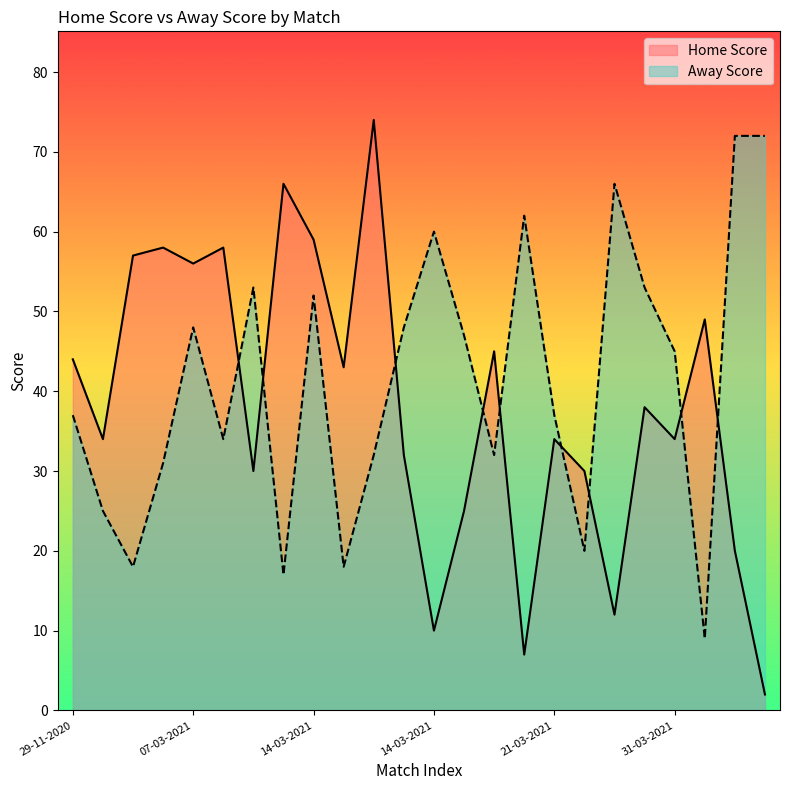

What is the approximate value of Away Score at 21-03-2021?

37